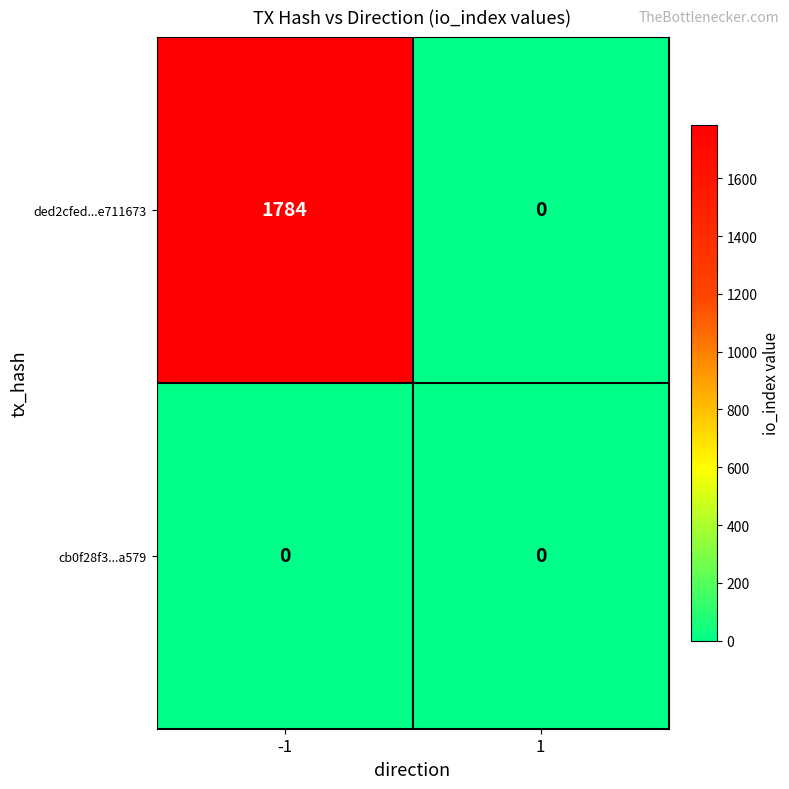

What is the sum of all ded2cfed...e711673 values?

1784